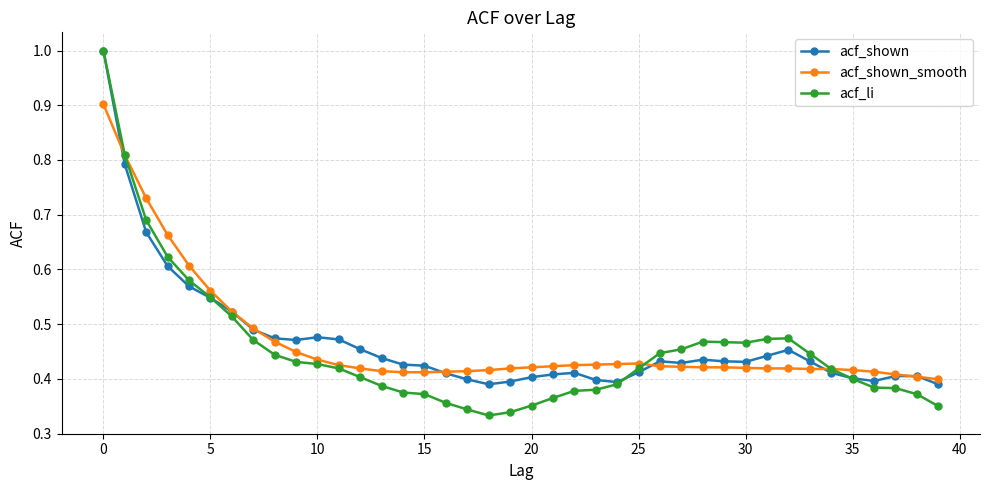

At how many categories does at least one series exceed 0?

40